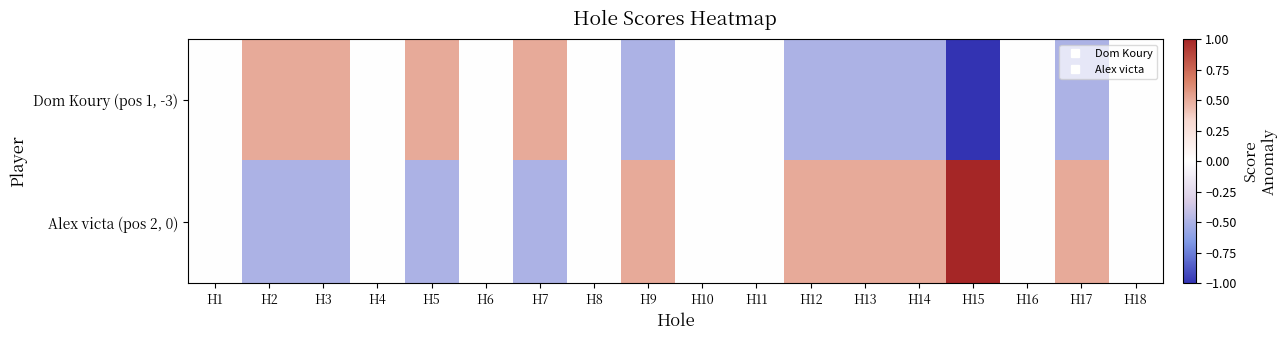

At which category is the sum across all series the highest?

H1